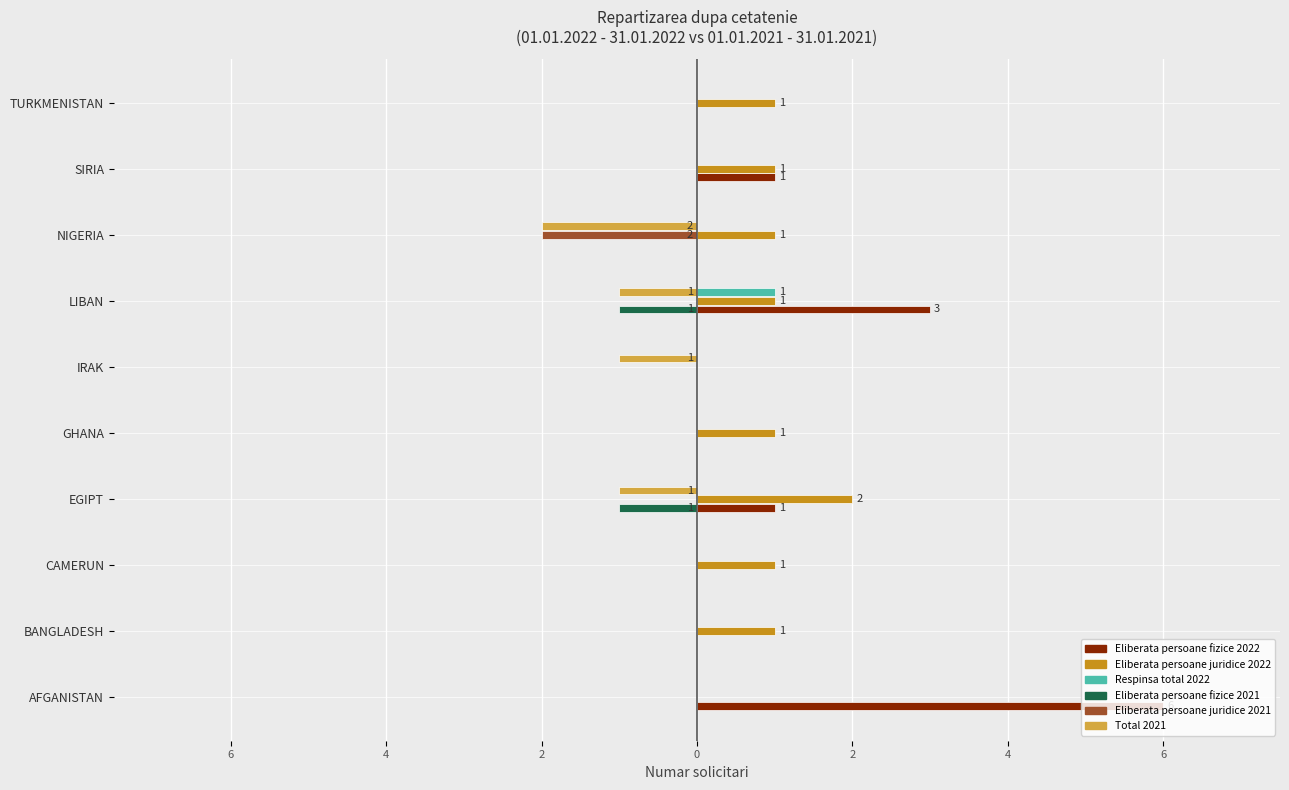

Which series has the largest range (max minus min)?

Eliberata persoane fizice 2022